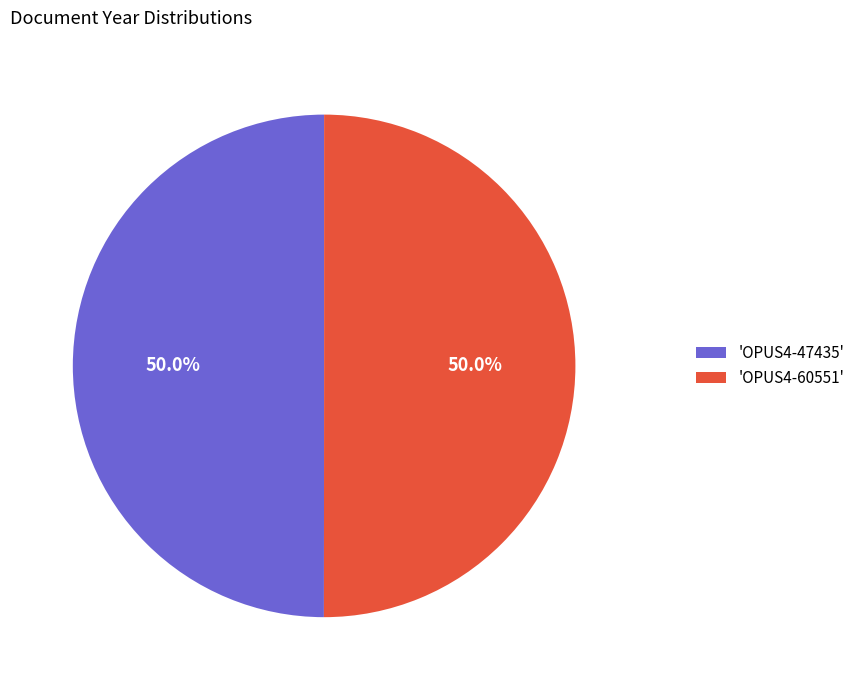

Approximately how many times larger is the value at 'OPUS4-60551' compared to 'OPUS4-47435'?

1.0